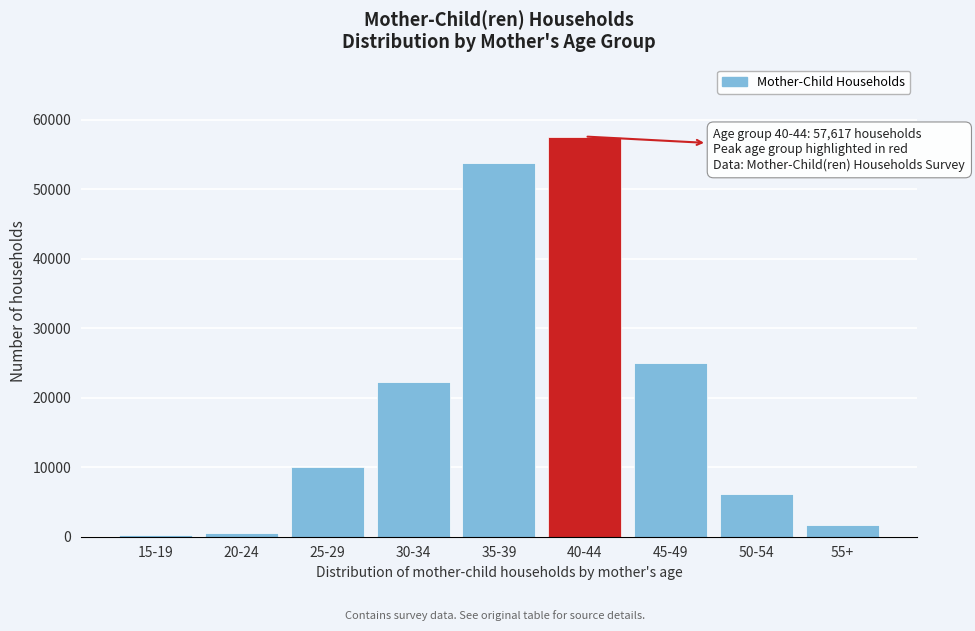

Reading right to left, transcribe all the data shown in this chart.

55+=1624	50-54=6188	45-49=25021	40-44=57617	35-39=53756	30-34=22308	25-29=10087	20-24=595	15-19=190